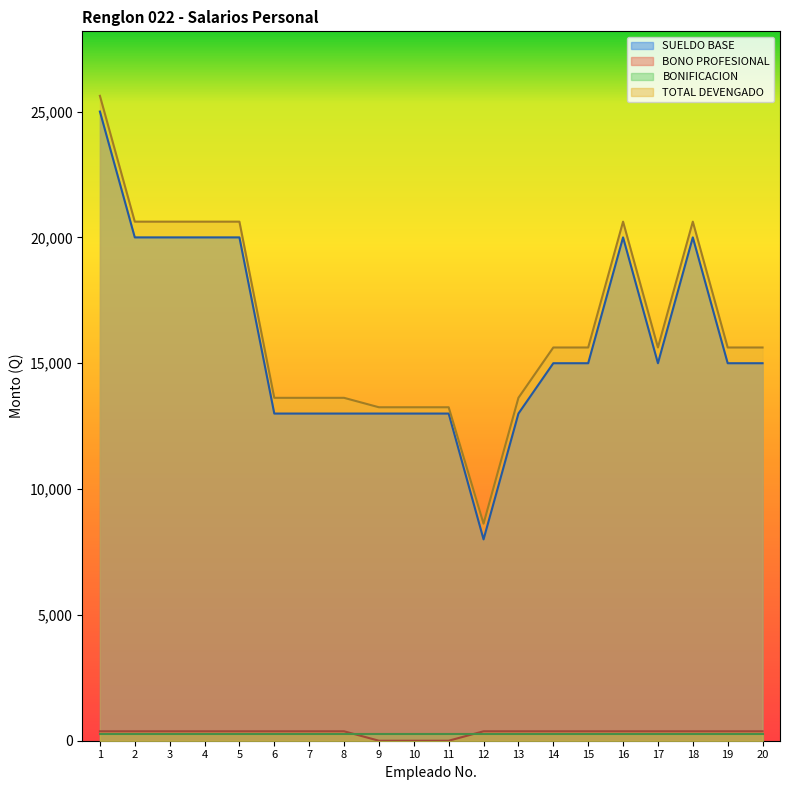

Is the value of TOTAL DEVENGADO at 3 greater than the value of BONO PROFESIONAL at 19?

Yes